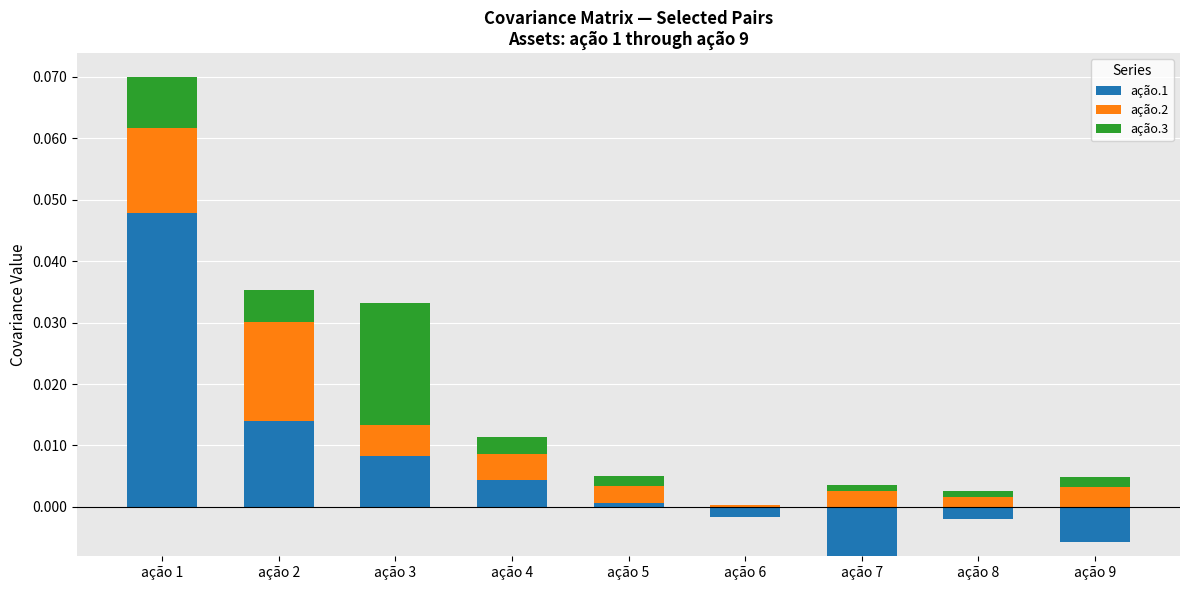

True or false: ação.2 has a value of 0.0 at ação 3.

True